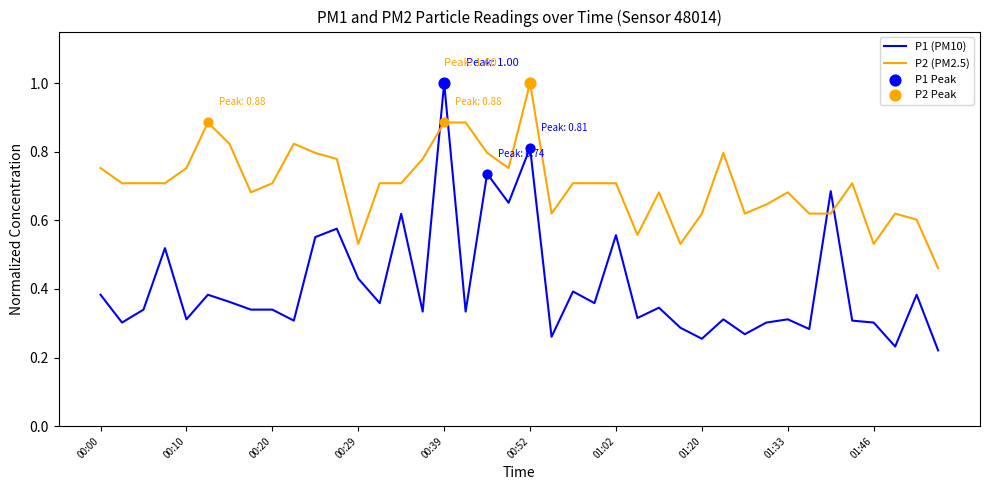

Which series has the largest total across all categories?

P2 (PM2.5)